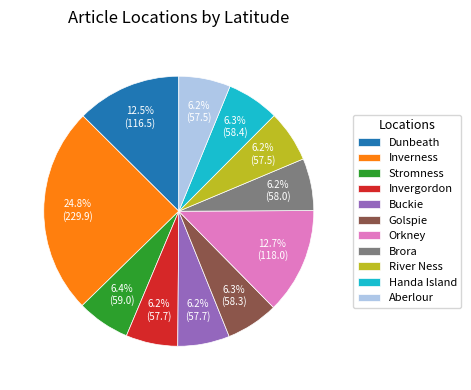

Count the number of slices in the pie.

11